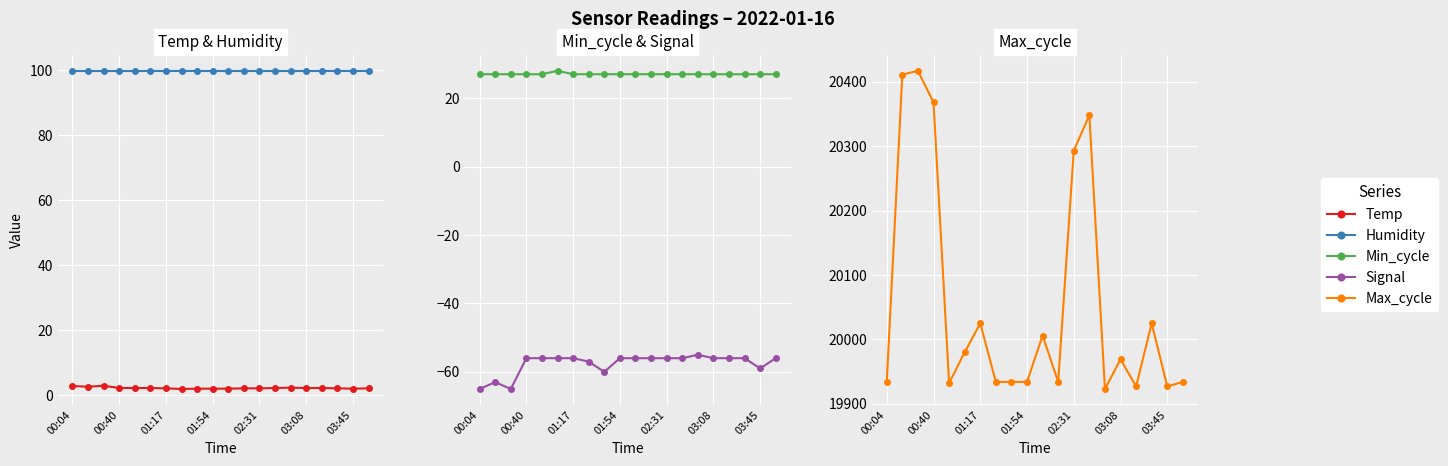

What is the value of the Humidity point at the 12th from the left?

99.9